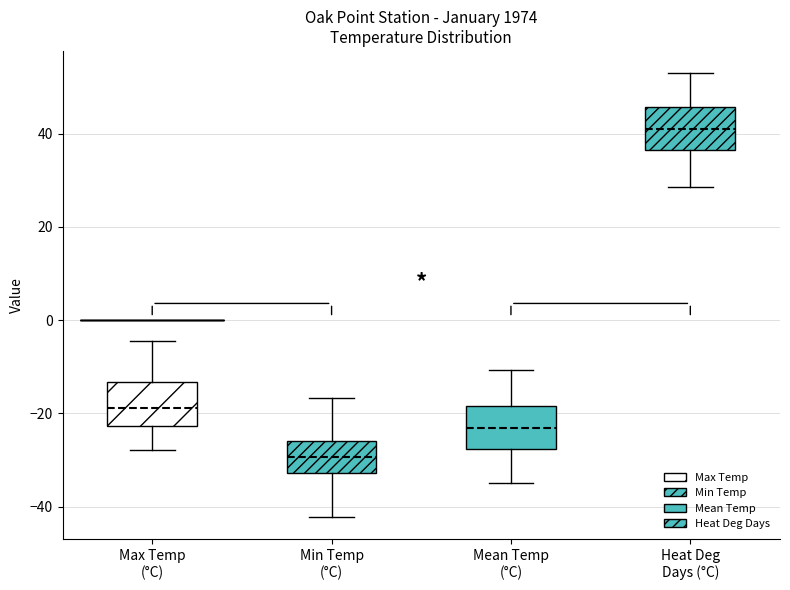

Where does the median line of the box for Min Temp (°C) sit on the y-axis? The values are not printed on the chart, so give them approximately, as read against the axis.

-30